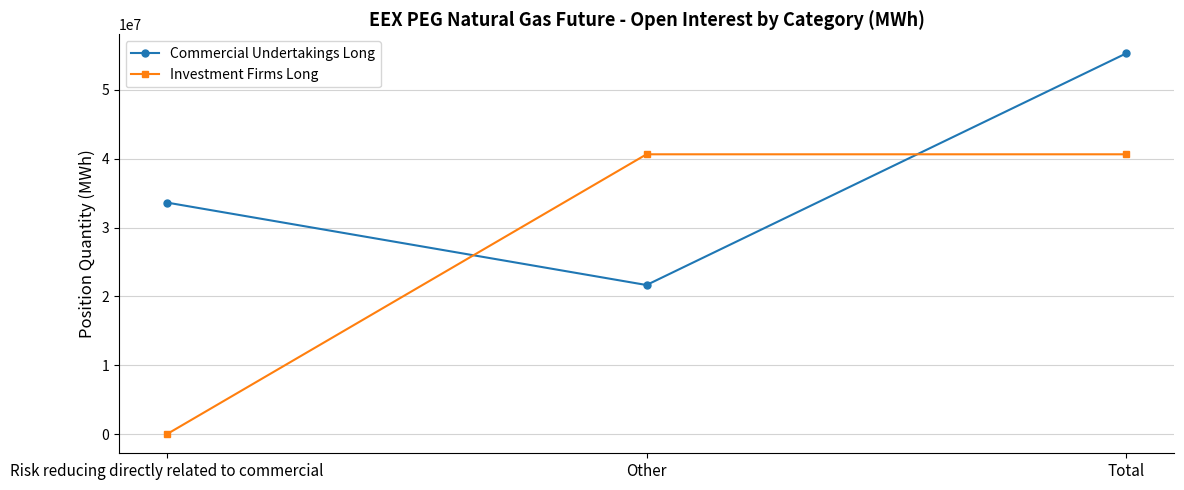

Reading left to right, what are all the values shown in this chart?

Commercial Undertakings Long: 33643187	21665604	55308791
Investment Firms Long: 0	40648093	40648093